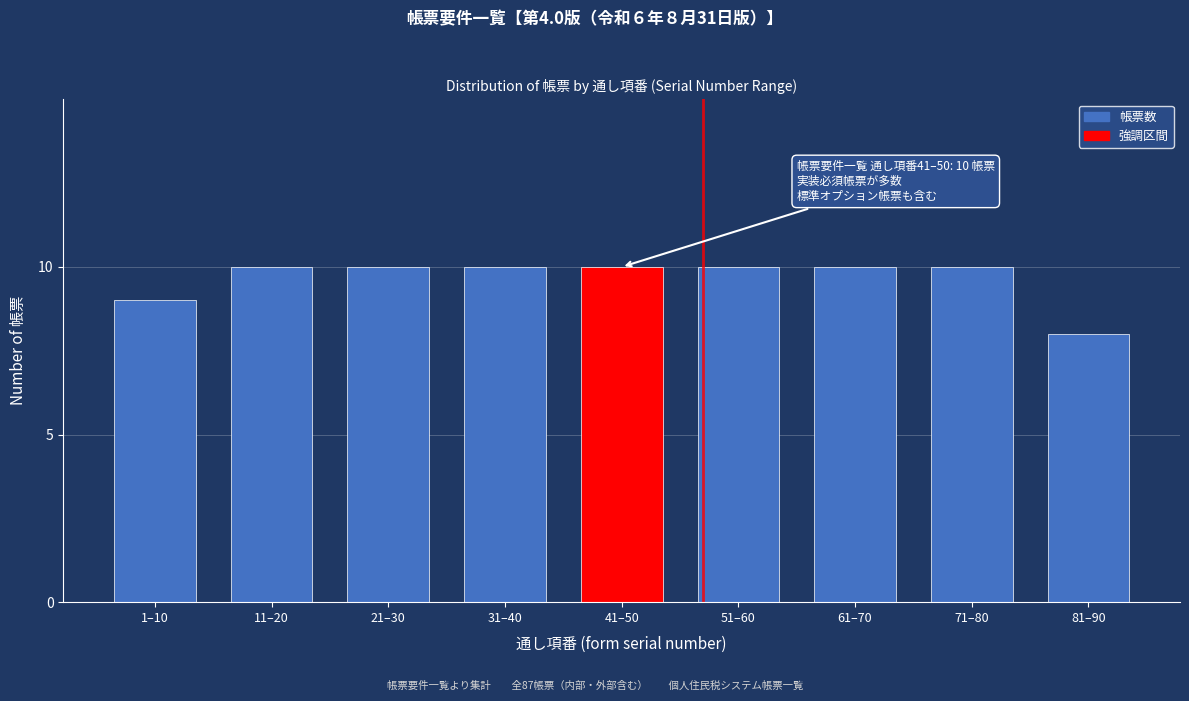

Reading right to left, what are all the values shown in this chart?

81–90=8	71–80=10	61–70=10	51–60=10	41–50=10	31–40=10	21–30=10	11–20=10	1–10=9